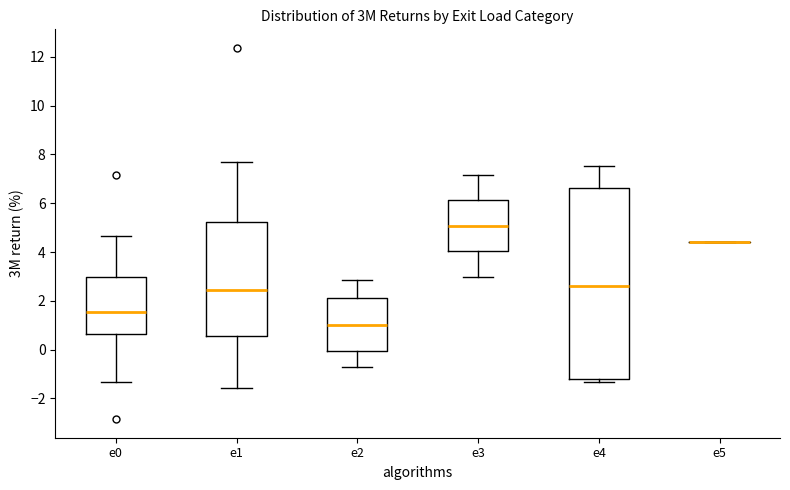

Where is the lower edge of the box for e3 on the y-axis? The values are not printed on the chart, so give them approximately, as read against the axis.

4.0